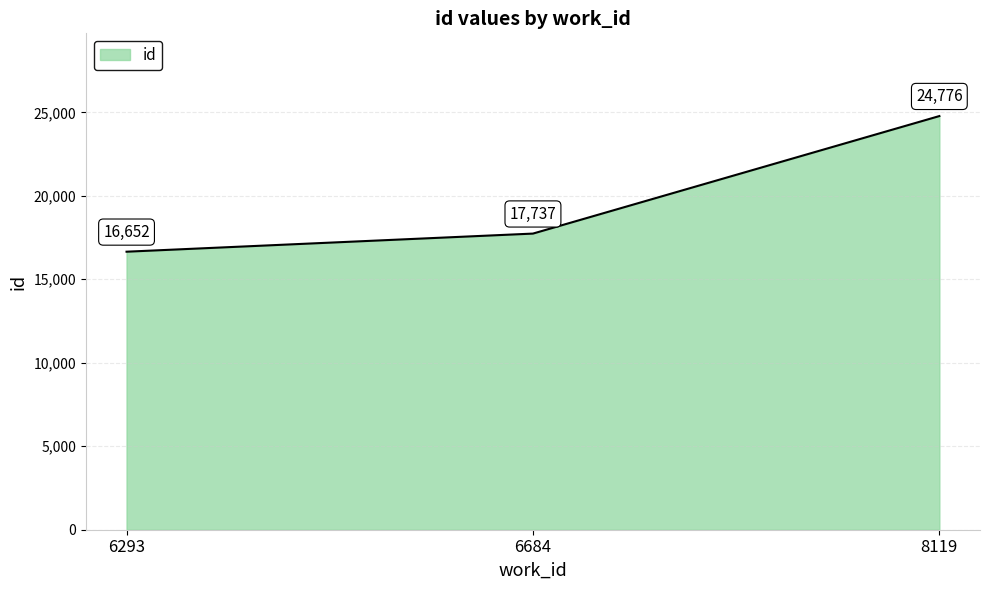

Reading left to right, transcribe all the data shown in this chart.

6293=16652	6684=17737	8119=24776